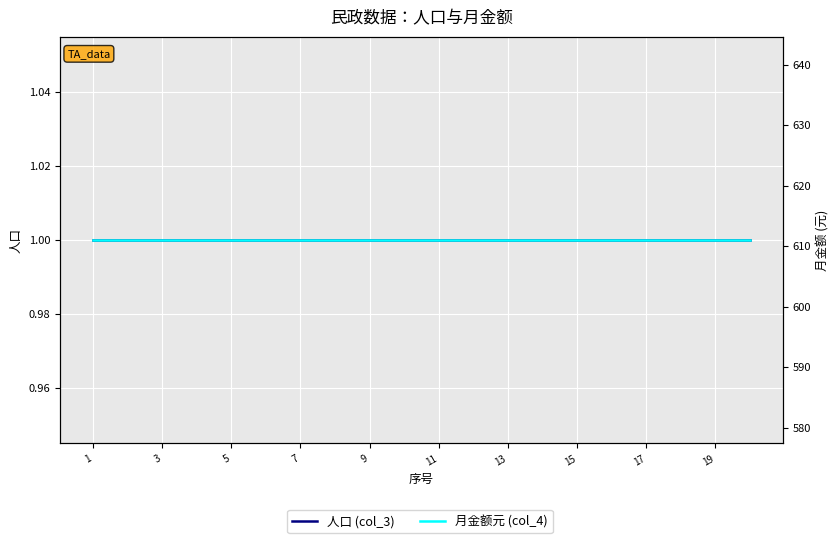

What is the approximate value of 月金额元 (col_4) at 7?

611